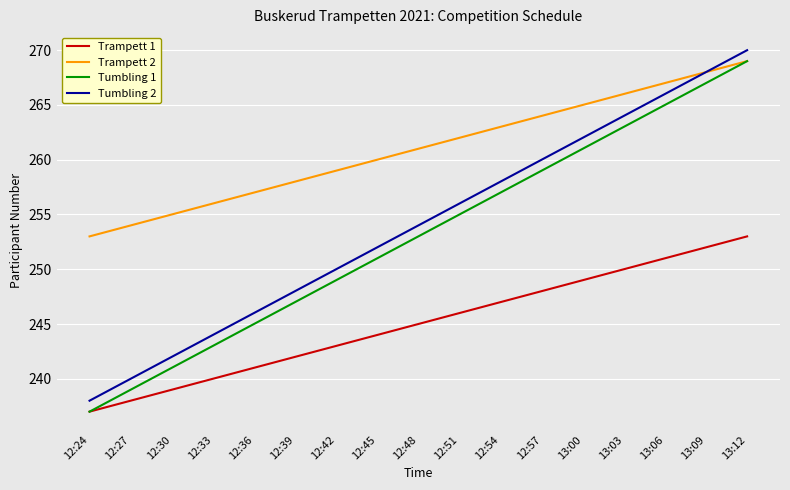

What is the maximum value for Tumbling 1?

269